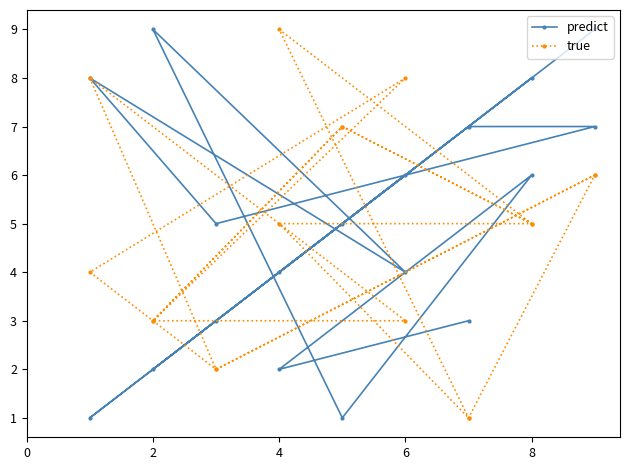

At 2, list the series in order from largest to smallest.

predict, true